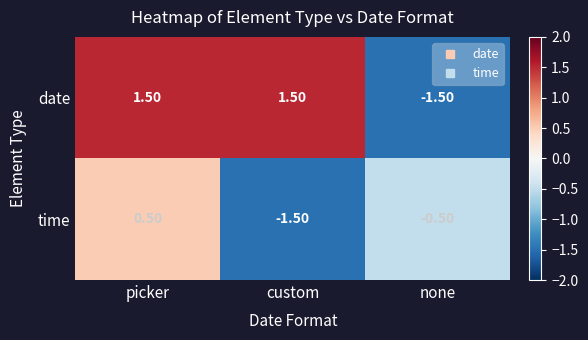

Rank the series by their maximum value, from lowest to highest.

time, date